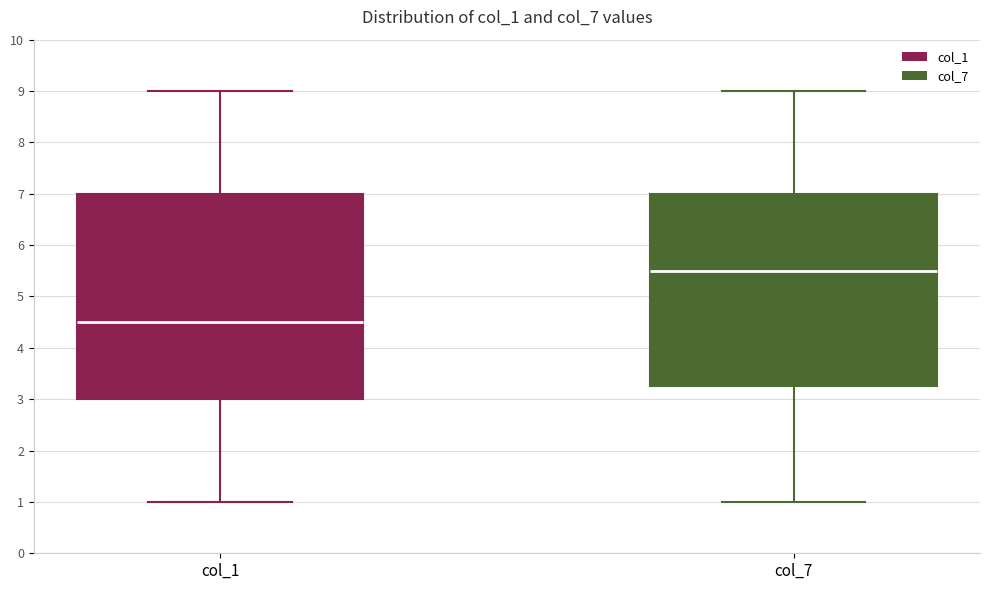

Reading left to right, read every box against the y-axis: the position of its median line, the range the box covers, and the ends of its whiskers. The values are not printed on the chart, so give them approximately, as read against the axis.

col_1: median 4.5, box 3.0 to 7.0, whiskers 1.0 to 9.0
col_7: median 5.5, box 3.3 to 7.0, whiskers 1.0 to 9.0